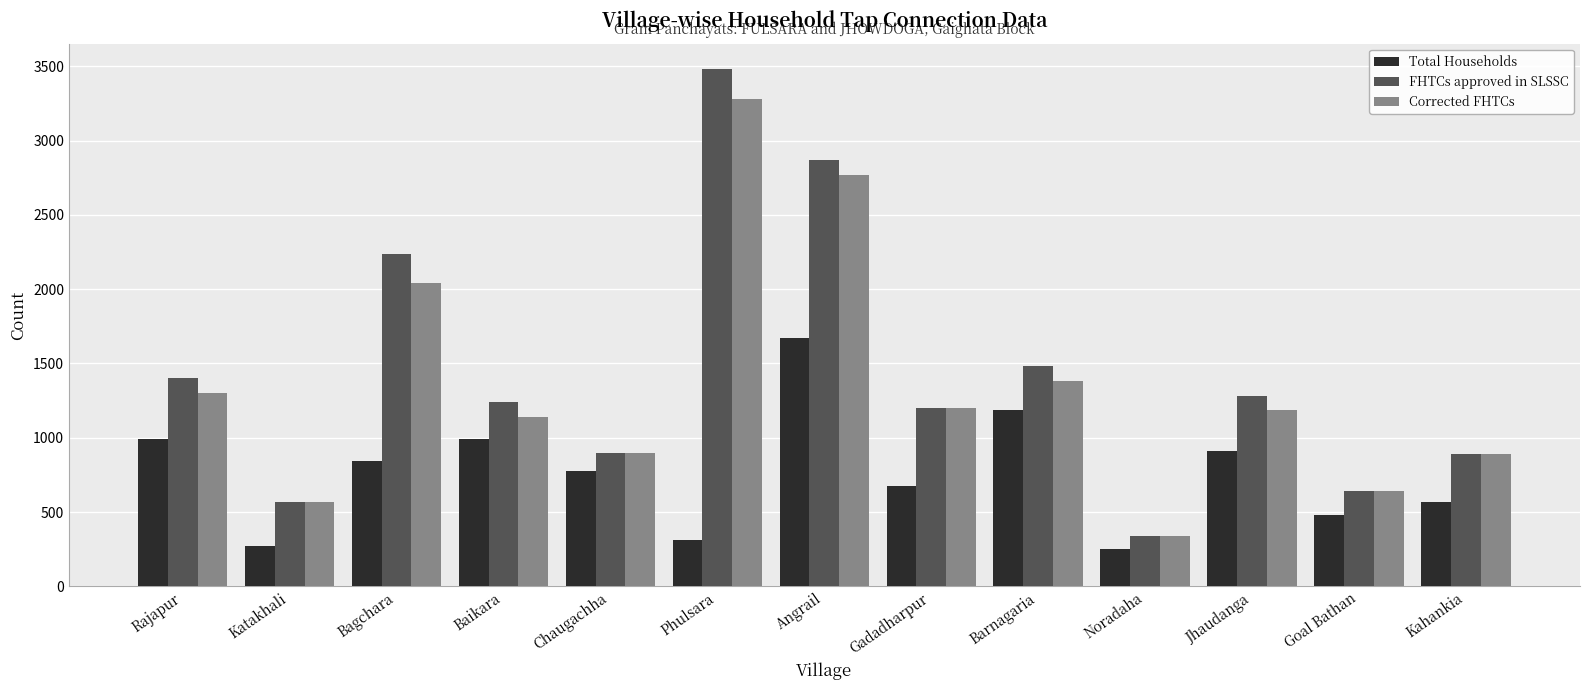

Which series changed the most between Chaugachha and Phulsara?

FHTCs approved in SLSSC